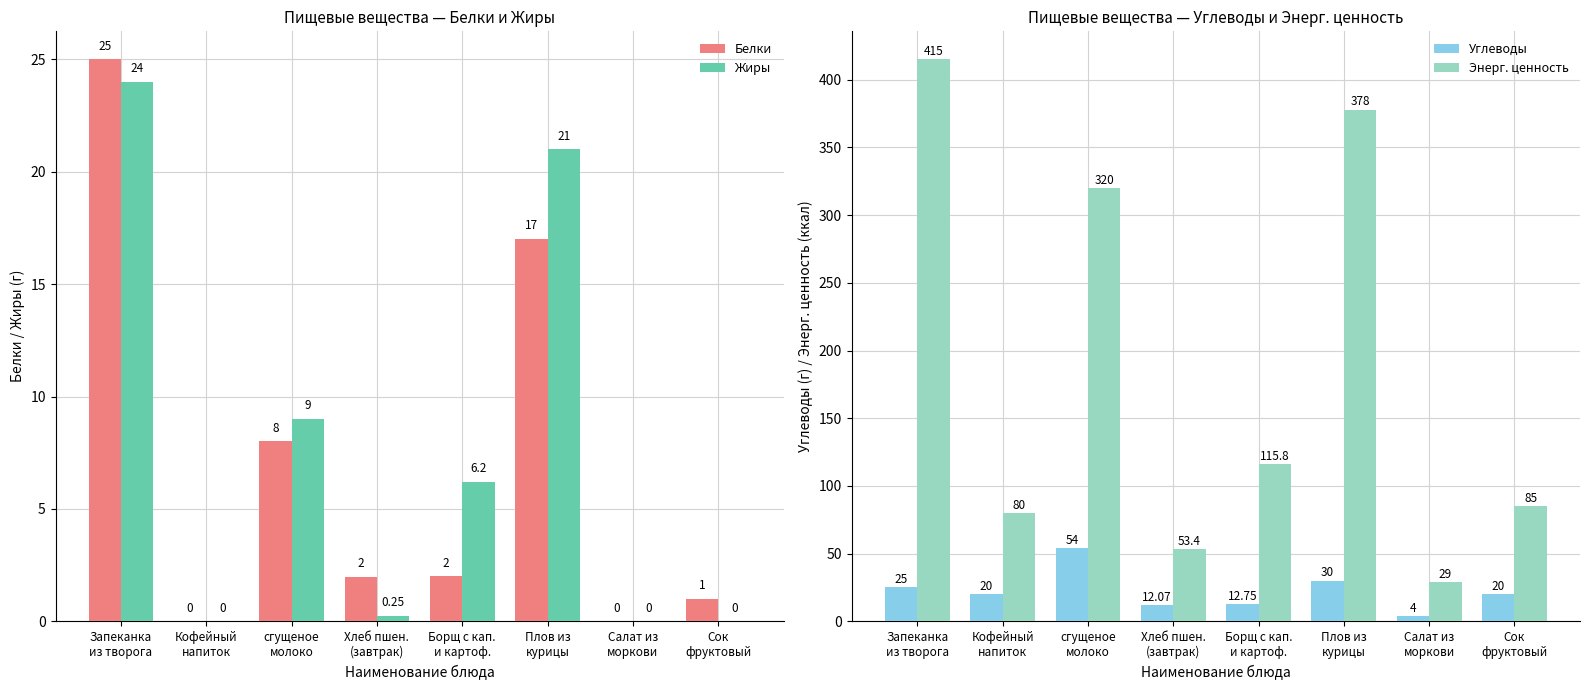

What is the spread (max minus min) of values at Сок
фруктовый?

85.0